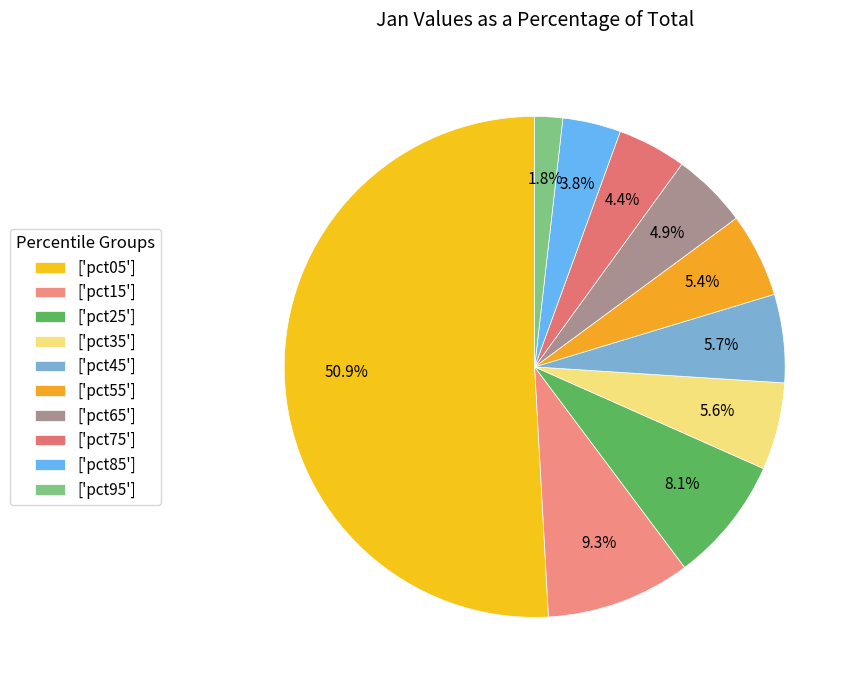

How many slices are in this pie chart?

10